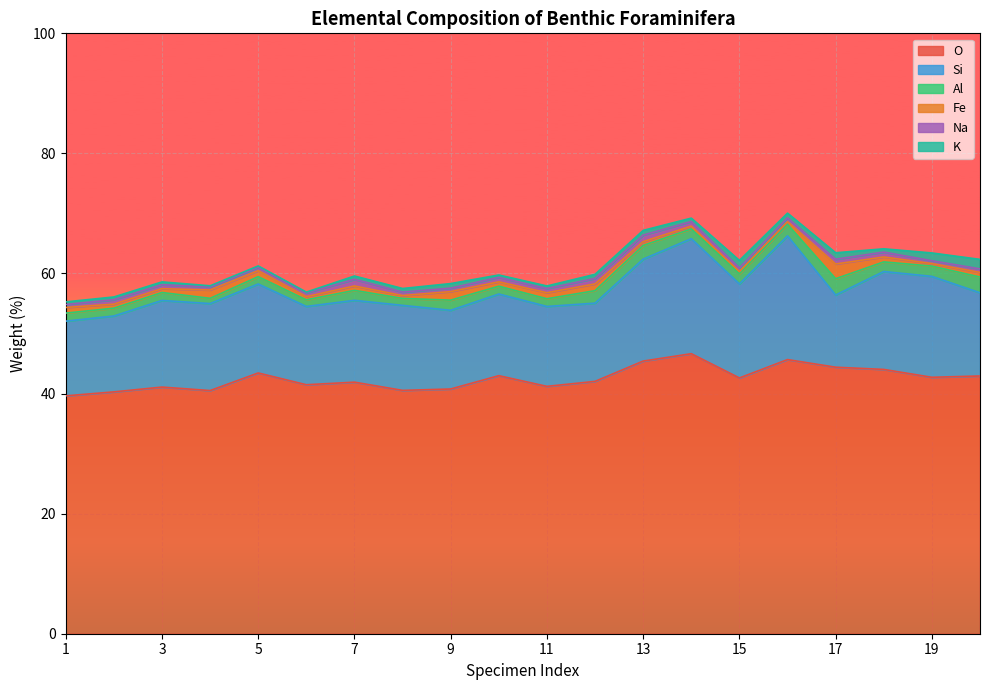

What value does the Al series have at 5?

1.2